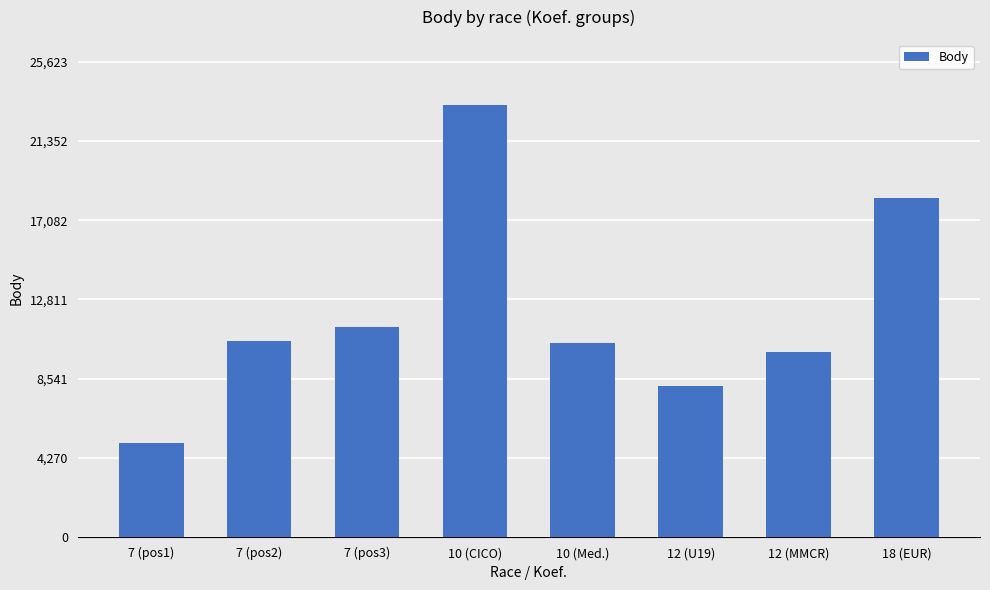

What is the label of the 7th bar from the left?

12 (MMCR)